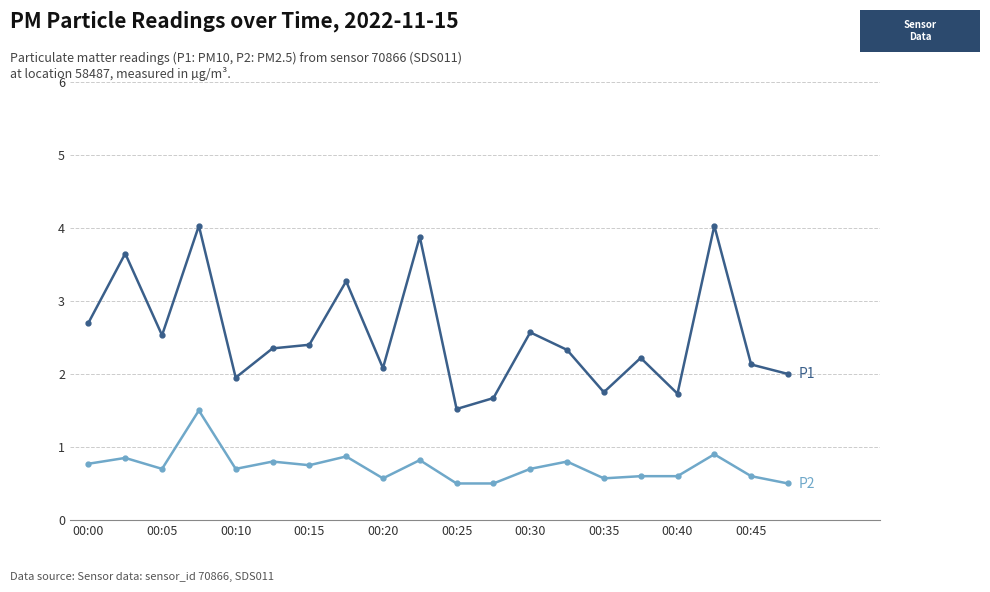

What is the minimum value shown in the chart?

0.5